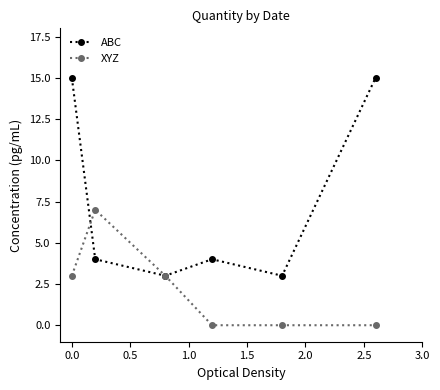

List the series in order of their peak value, highest first.

ABC, XYZ